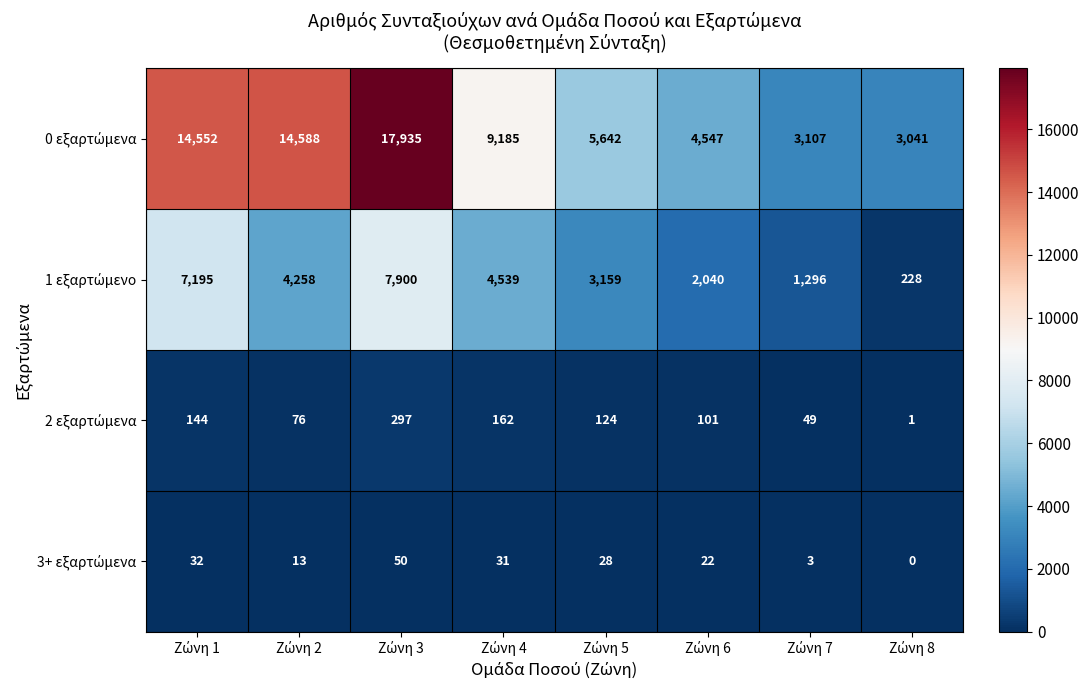

How many categories are shown in the chart?

8